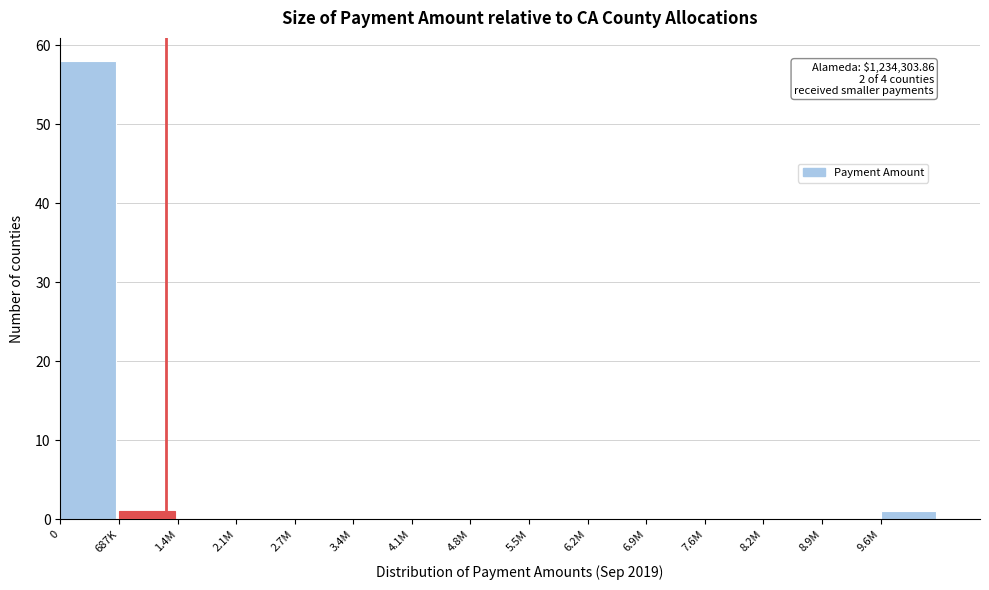

Reading right to left, what are all the values shown in this chart?

9.6M=1	8.9M=0	8.2M=0	7.6M=0	6.9M=0	6.2M=0	5.5M=0	4.8M=0	4.1M=0	3.4M=0	2.7M=0	2.1M=0	1.4M=0	687K=1	0=58